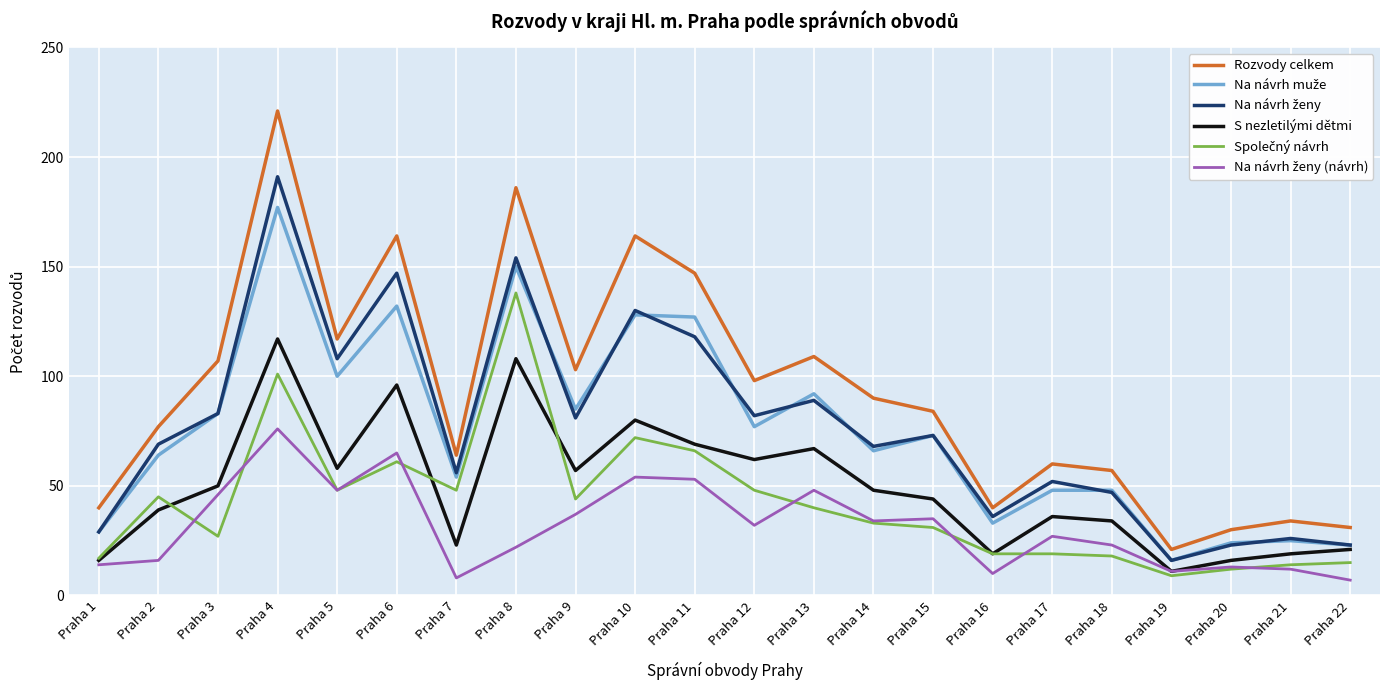

At which category is the sum across all series the highest?

Praha 4